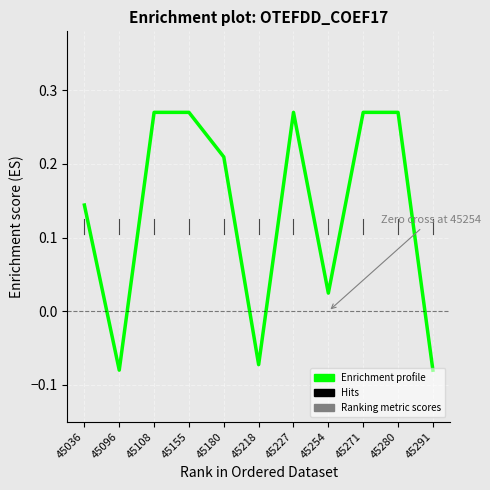

At which label does the data first exceed 0?

45036